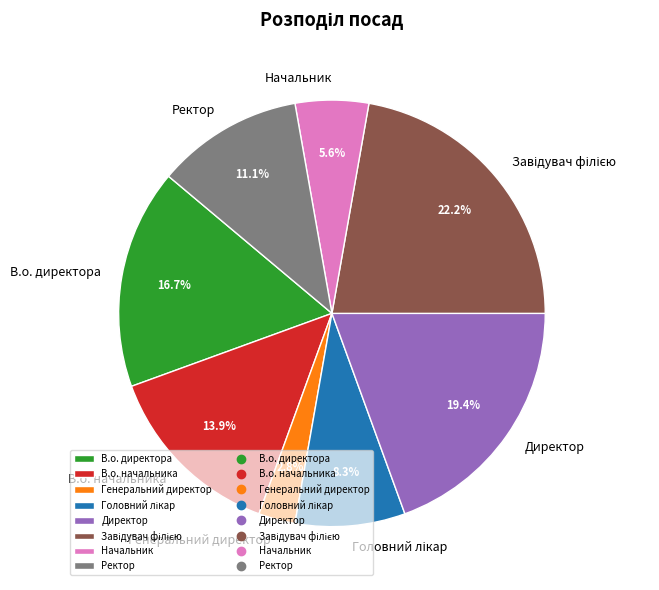

How many segments does this pie chart have?

8